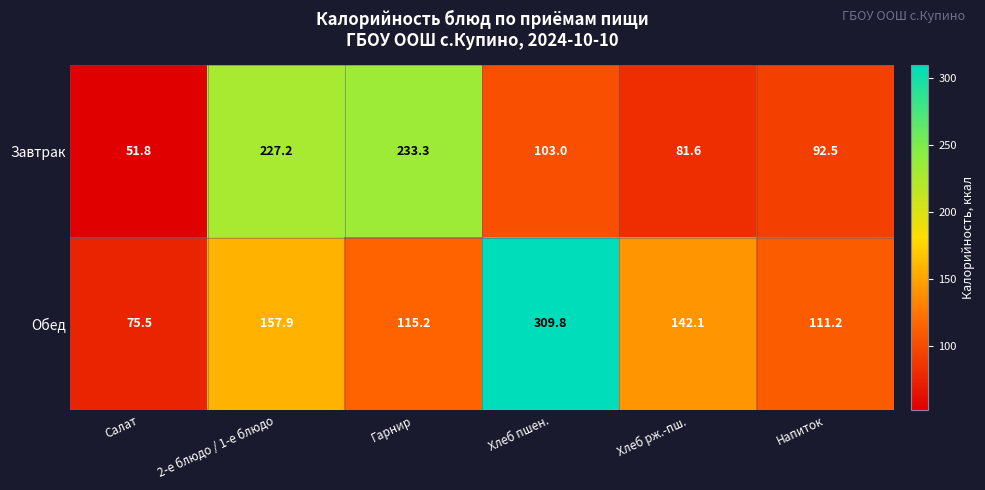

Rank the series by their maximum value, from lowest to highest.

Завтрак, Обед